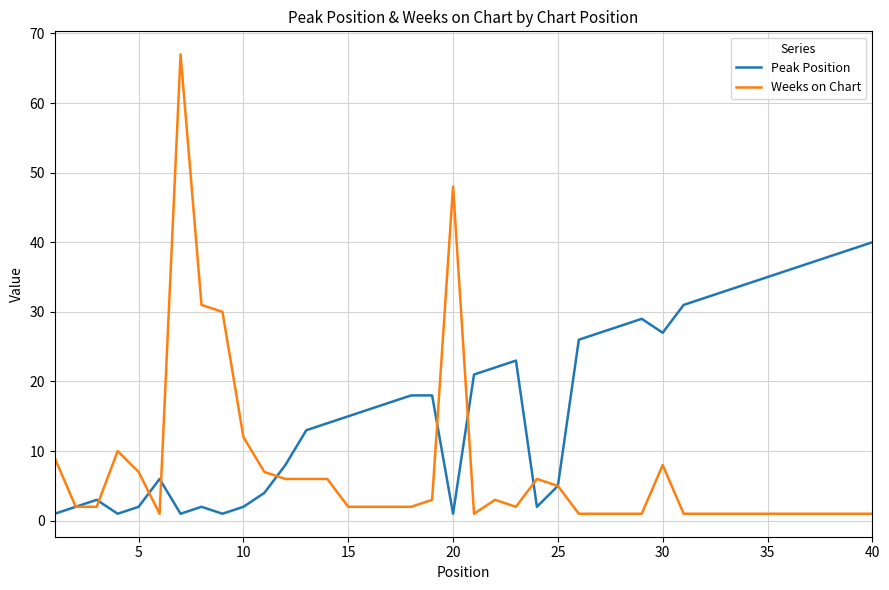

Which series has the largest range (max minus min)?

Weeks on Chart